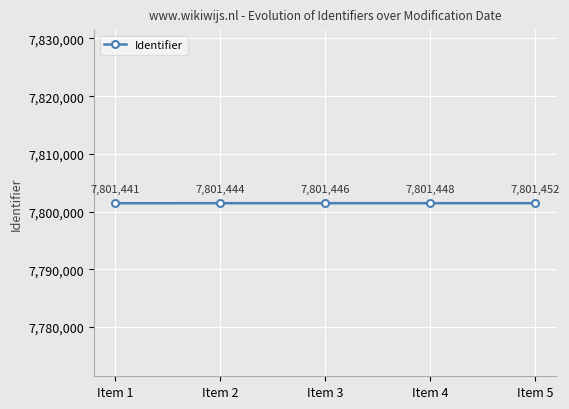

True or false: the data shows 7801446 at Item 3.

True